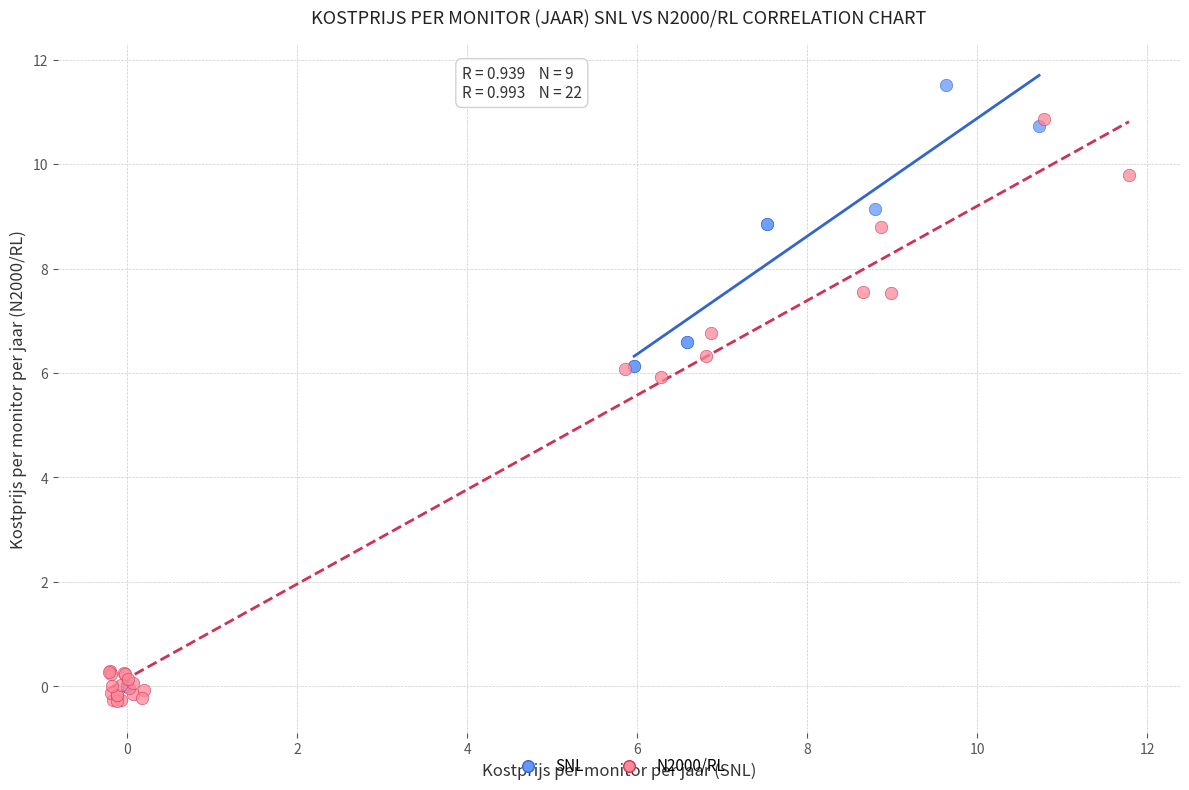

Which series has the widest spread of Y values?

SNL